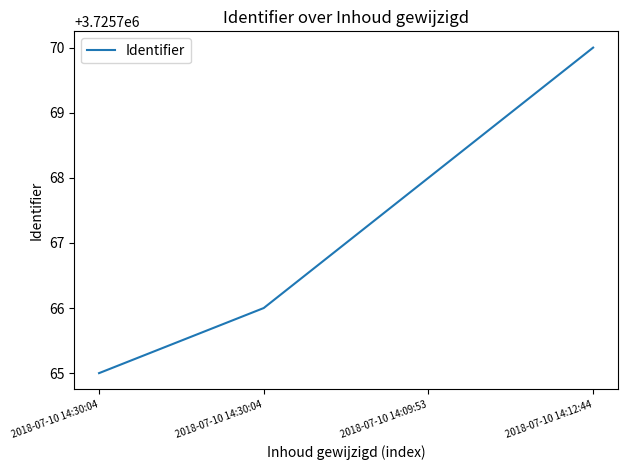

What is the label of the 1st point from the right?

2018-07-10 14:12:44